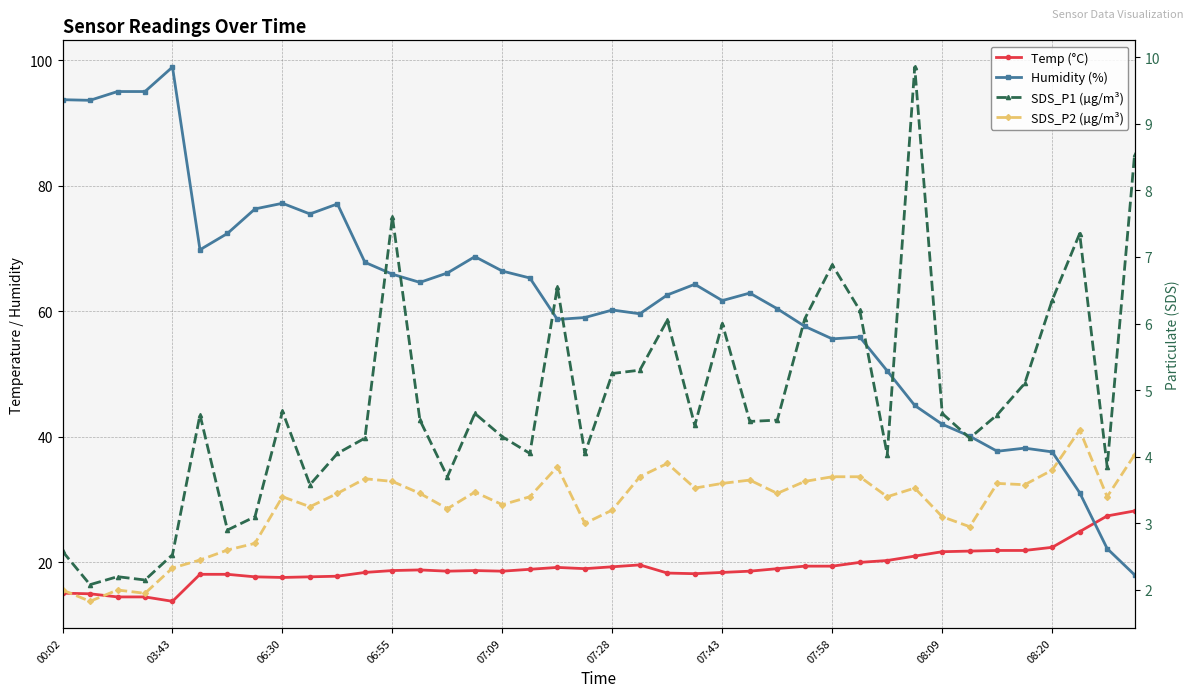

The Temp (°C) series shows 32.7 at 06:55. True or false?

False